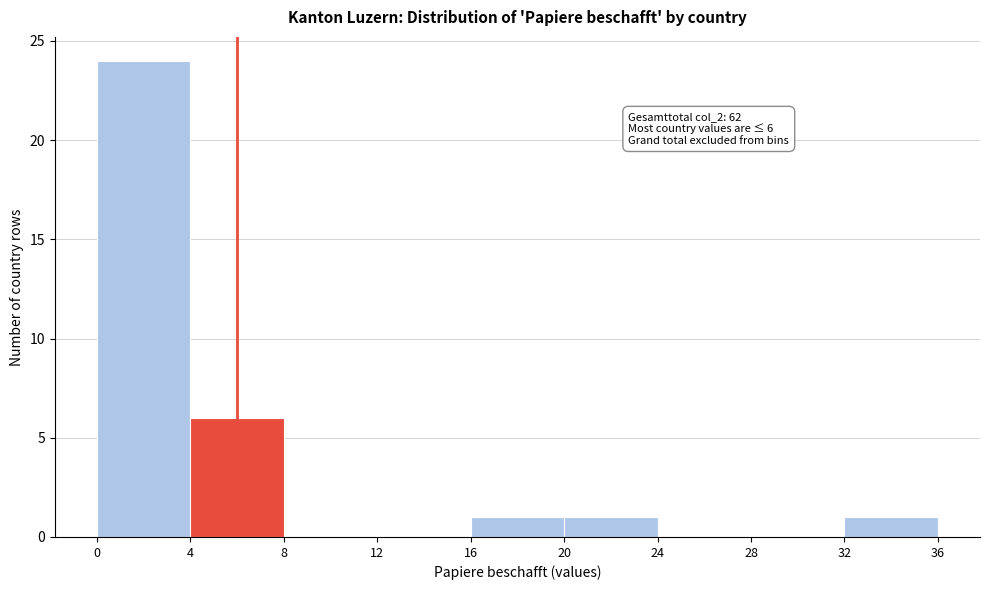

Which range on the x-axis has the tallest bar?

0 to 4